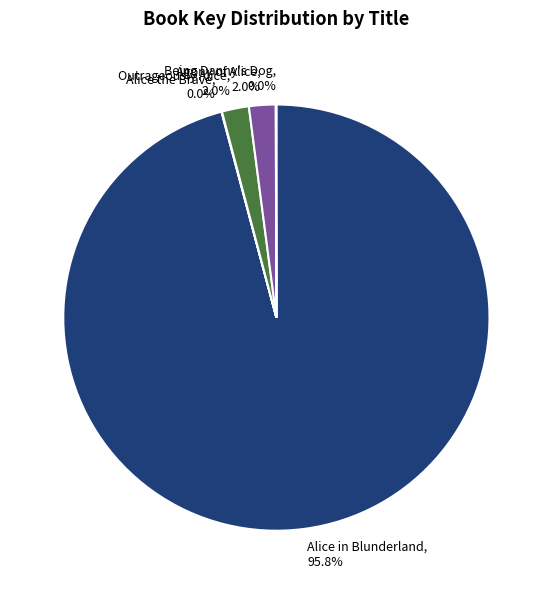

Approximately how many times larger is the value at Outrageously Alice compared to Agony of Alice?

1.0